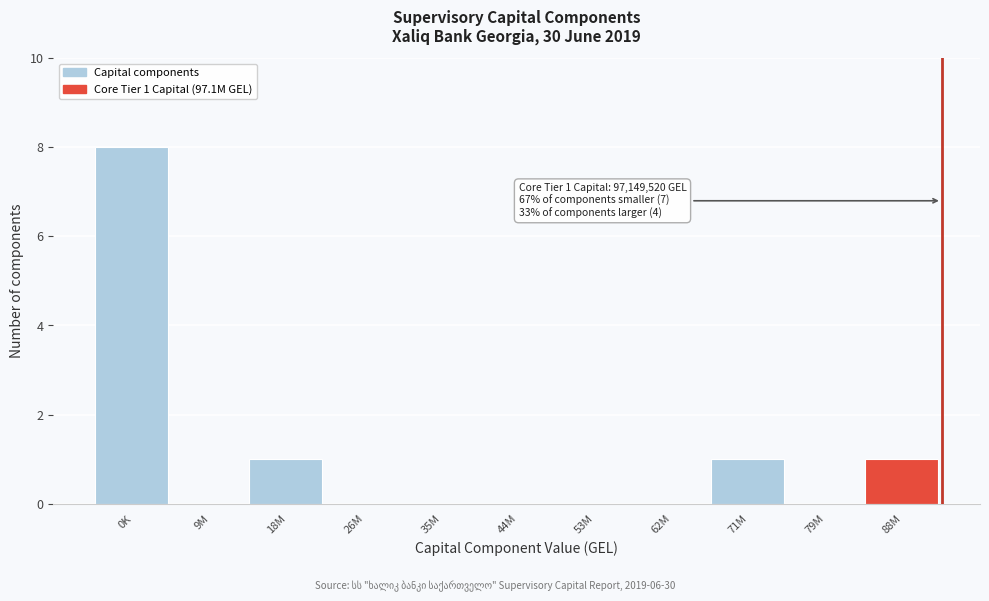

Reading left to right, extract all data points from this chart.

0K=8	9M=0	18M=1	26M=0	35M=0	44M=0	53M=0	62M=0	71M=1	79M=0	88M=1